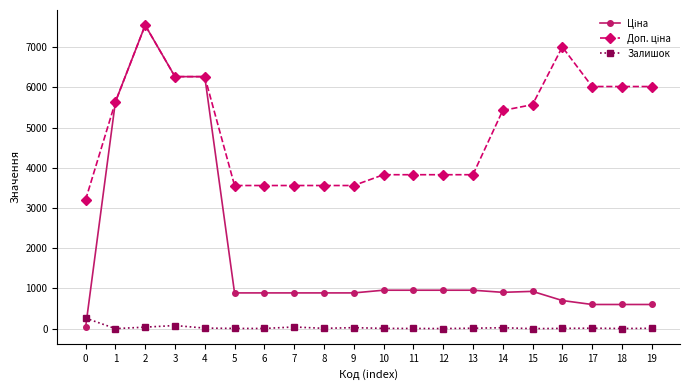

Is the value of Ціна at 13 greater than the value of Залишок at 8?

Yes